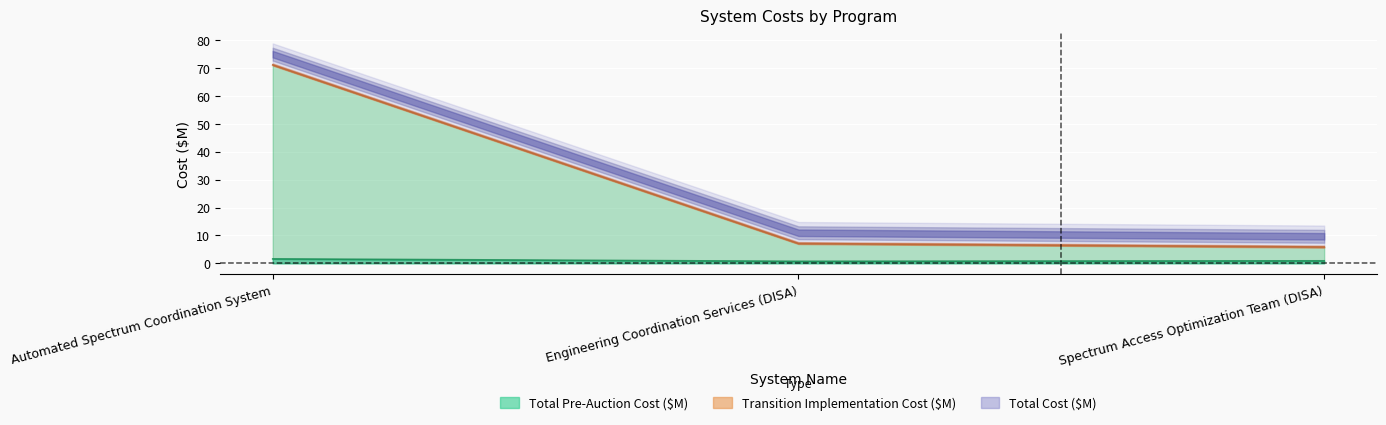

True or false: End Expenditure Timeline (Months) has a value of 20.0 at Automated Spectrum Coordination System.

False